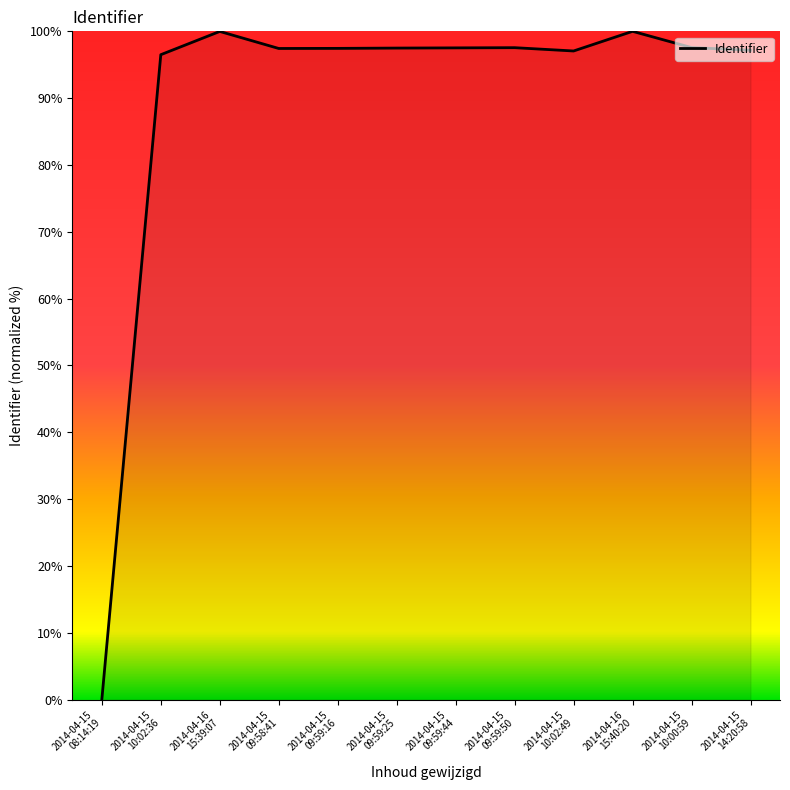

What is the maximum value shown in the chart?

100.0